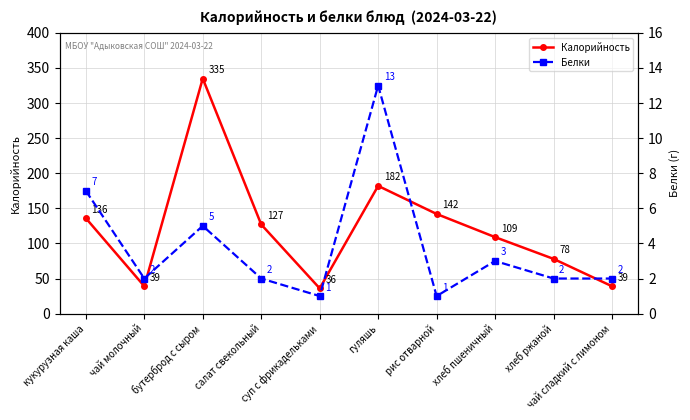

Rank the categories by Калорийность value from highest to lowest.

бутерброд с сыром, гуляшь, рис отварной, кукурузная каша, салат свекольный, хлеб пшеничный, хлеб ржаной, чай молочный, чай сладкий с лимоном, суп с фрикадельками